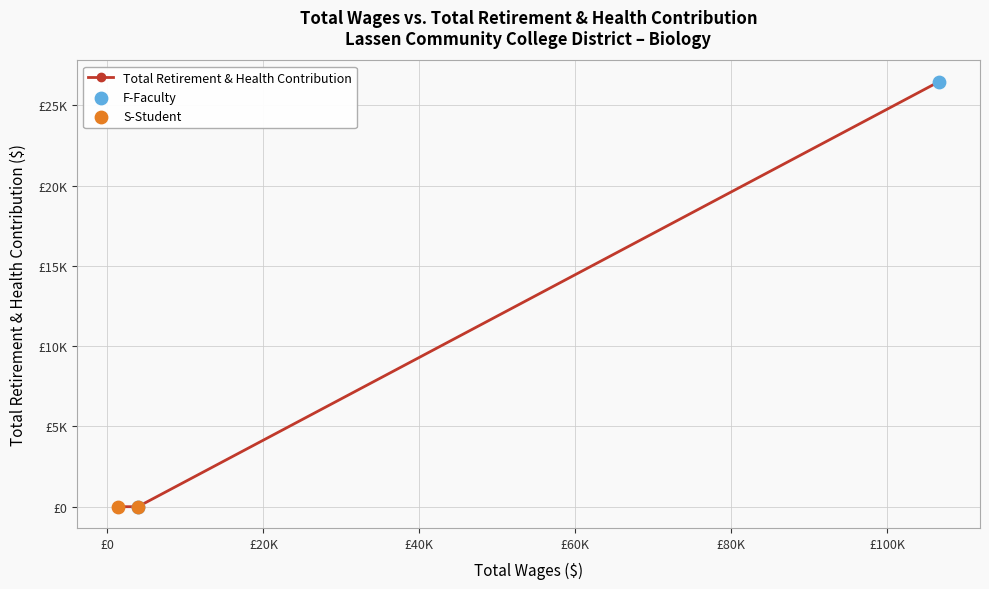

Does the chart have visible grid lines?

Yes